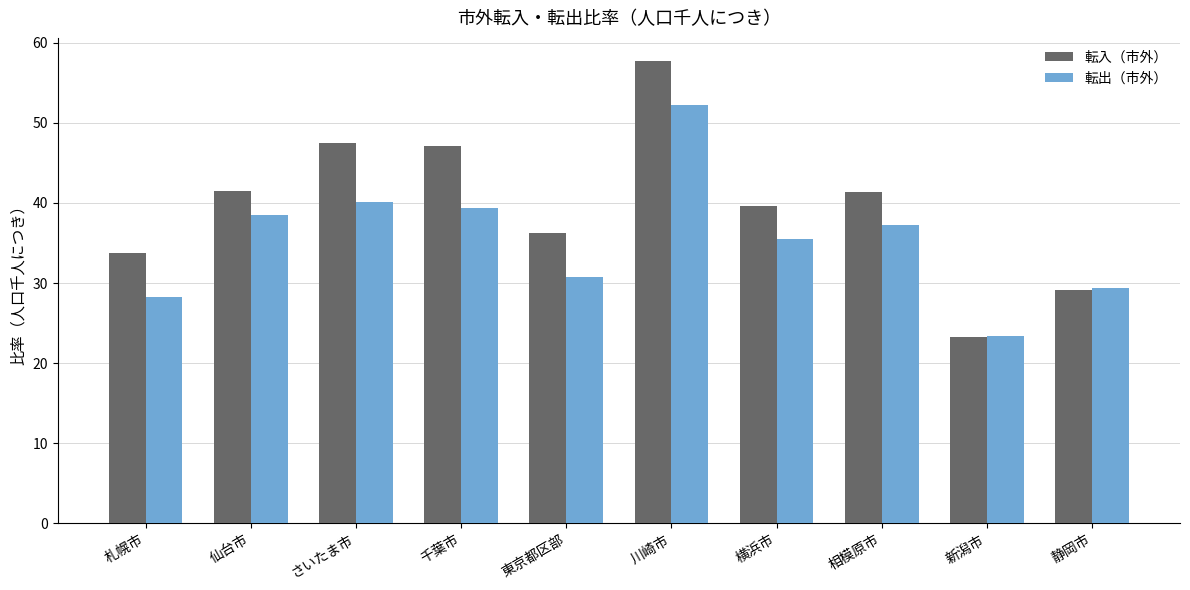

What is the difference between the 転出（市外） values at 仙台市 and 川崎市?

13.7